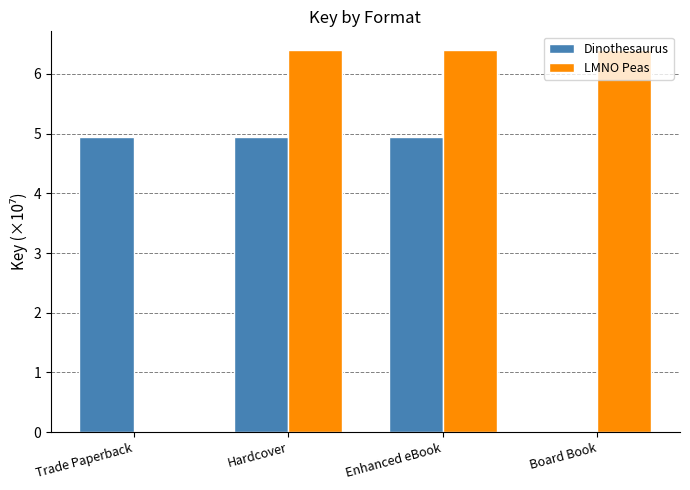

Reading left to right, list all the values displayed in this chart.

Dinothesaurus: 4.9	4.9	4.9	0.0
LMNO Peas: 0.0	6.4	6.4	6.4